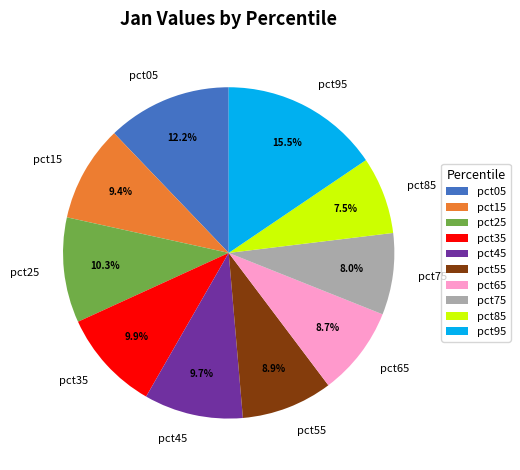

The pct35 slice represents 10% of the pie. True or false?

True